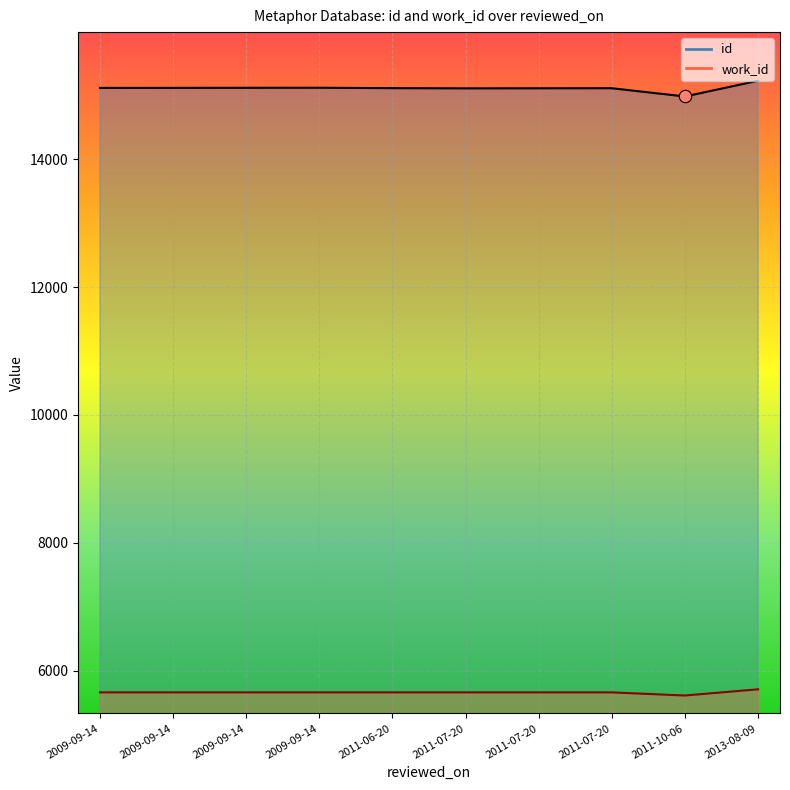

Is the value of work_id at 2011-07-20 greater than the value of id at 2009-09-14?

No